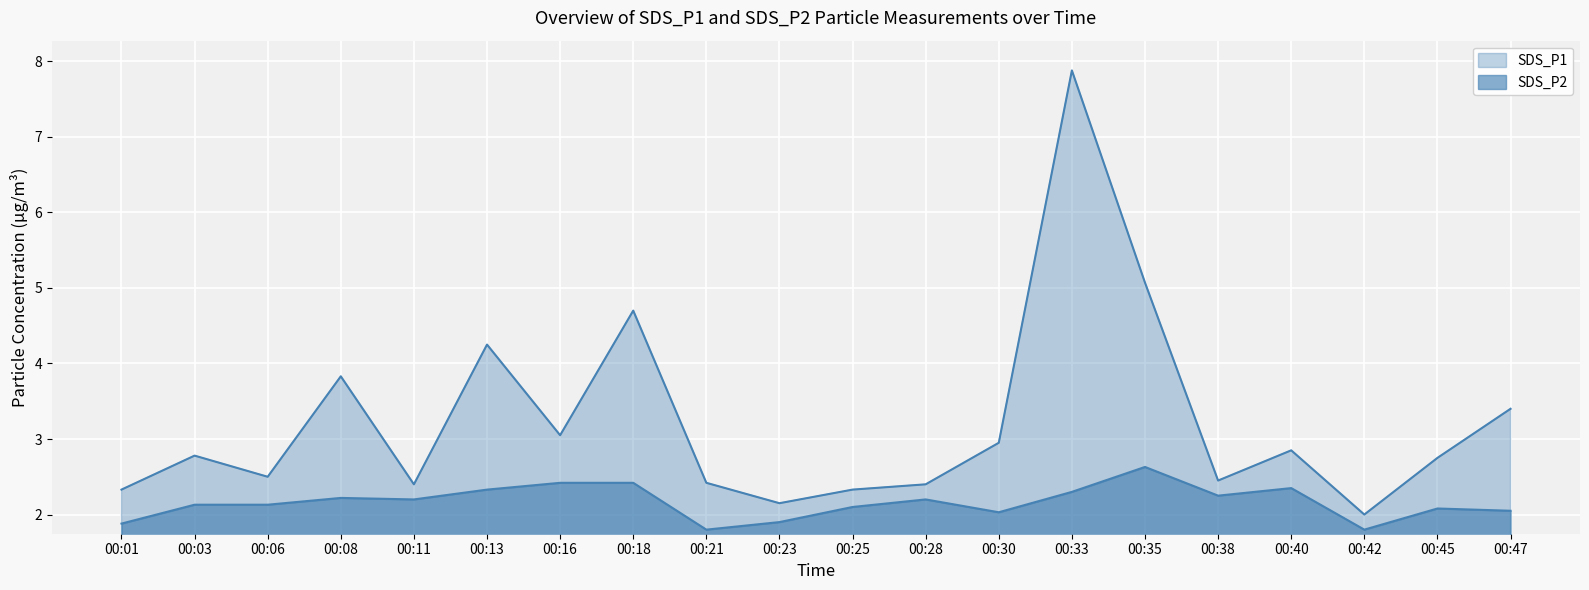

Reading left to right, transcribe all the data shown in this chart.

SDS_P1: 00:01=2.3	00:03=2.8	00:06=2.5	00:08=3.8	00:11=2.4	00:13=4.2	00:16=3.0	00:18=4.7	00:21=2.4	00:23=2.1	00:25=2.3	00:28=2.4	00:30=3.0	00:33=7.9	00:35=5.1	00:38=2.5	00:40=2.9	00:42=2.0	00:45=2.8	00:47=3.4
SDS_P2: 00:01=1.9	00:03=2.1	00:06=2.1	00:08=2.2	00:11=2.2	00:13=2.3	00:16=2.4	00:18=2.4	00:21=1.8	00:23=1.9	00:25=2.1	00:28=2.2	00:30=2.0	00:33=2.3	00:35=2.6	00:38=2.2	00:40=2.4	00:42=1.8	00:45=2.1	00:47=2.0